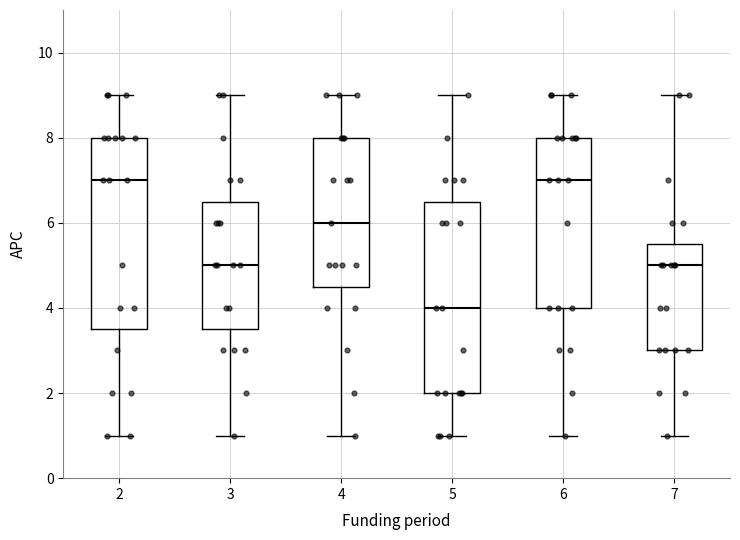

Reading left to right, transcribe this box plot: for each box, give where its median line is, the range the box spans, and where its two whiskers end, as read against the y-axis. The values are not printed on the chart, so give them approximately, as read against the axis.

2: median 7.0, box 3.6 to 8.0, whiskers 1.0 to 9.0
3: median 5.0, box 3.6 to 6.6, whiskers 1.0 to 9.0
4: median 6.0, box 4.6 to 8.0, whiskers 1.0 to 9.0
5: median 4.0, box 2.0 to 6.6, whiskers 1.0 to 9.0
6: median 7.0, box 4.0 to 8.0, whiskers 1.0 to 9.0
7: median 5.0, box 3.0 to 5.6, whiskers 1.0 to 9.0